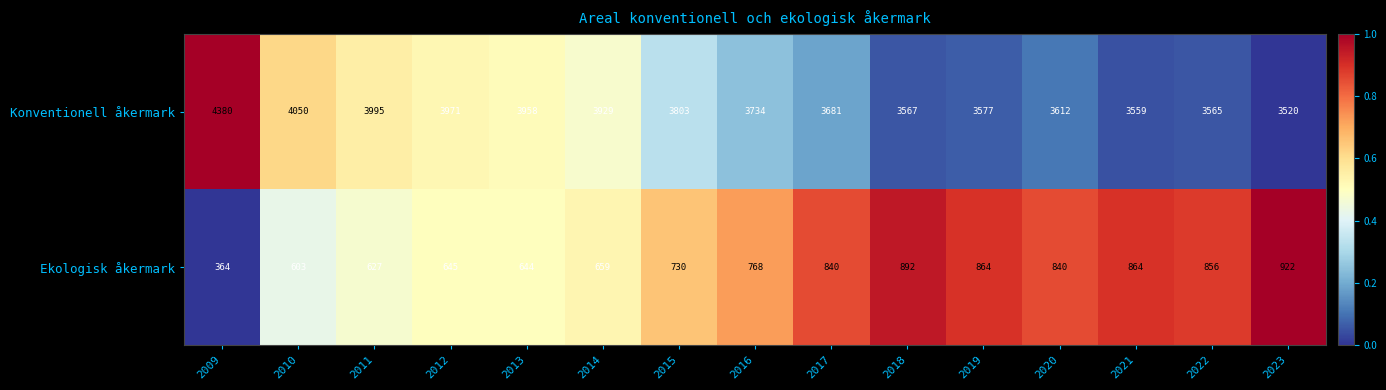

Which category has the highest value in the Konventionell åkermark series?

2009